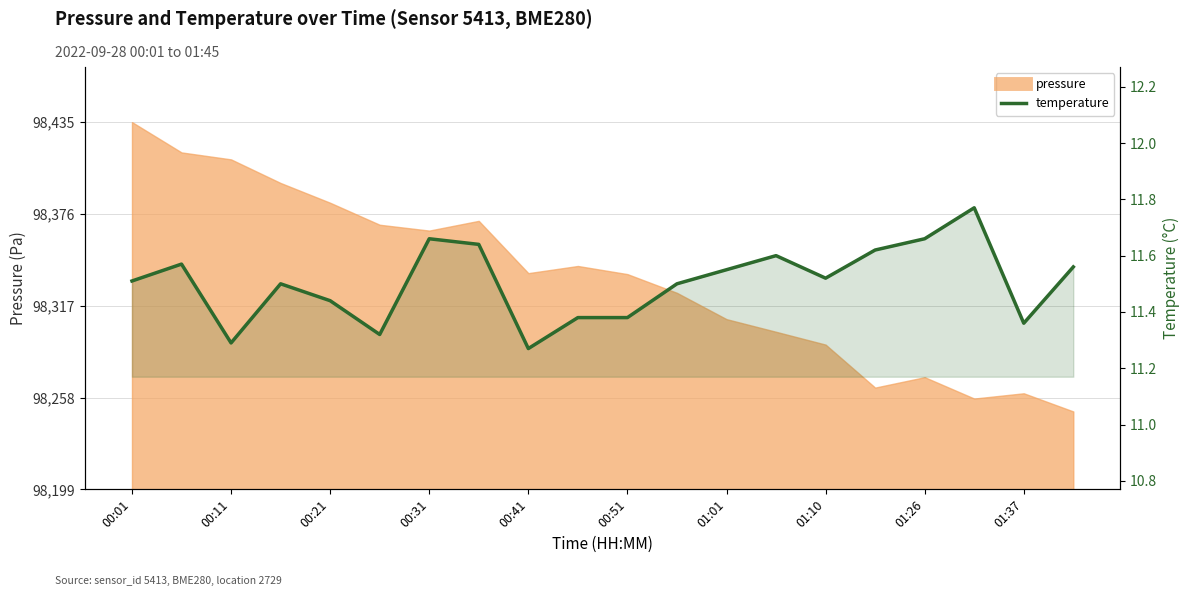

What is the difference between the maximum and second lowest values?

0.5